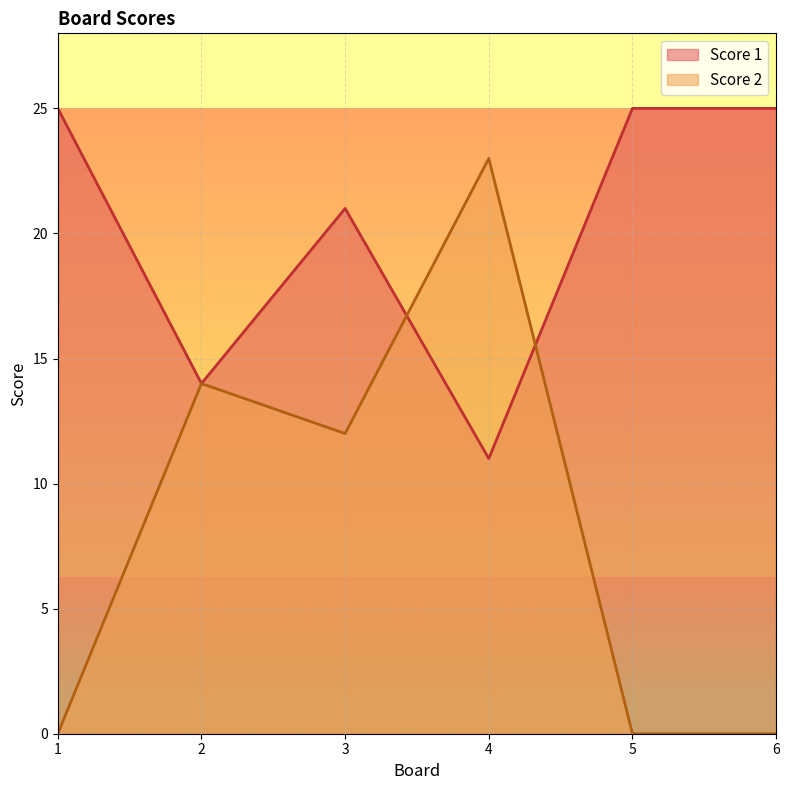

How many values in Score 2 are above zero?

3